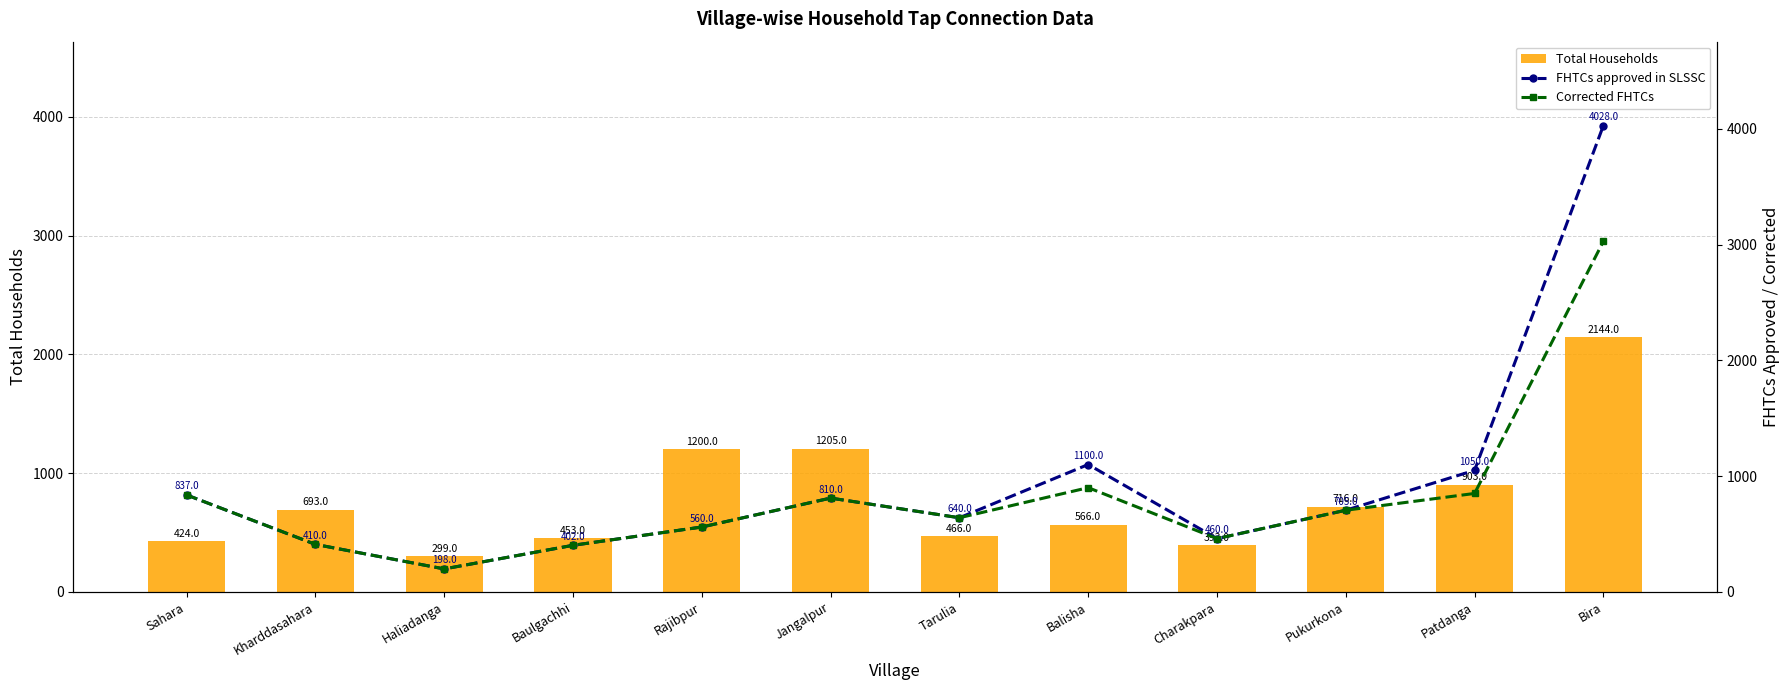

List the series in order of their peak value, highest first.

FHTCs approved in SLSSC, Corrected FHTCs, Total Households